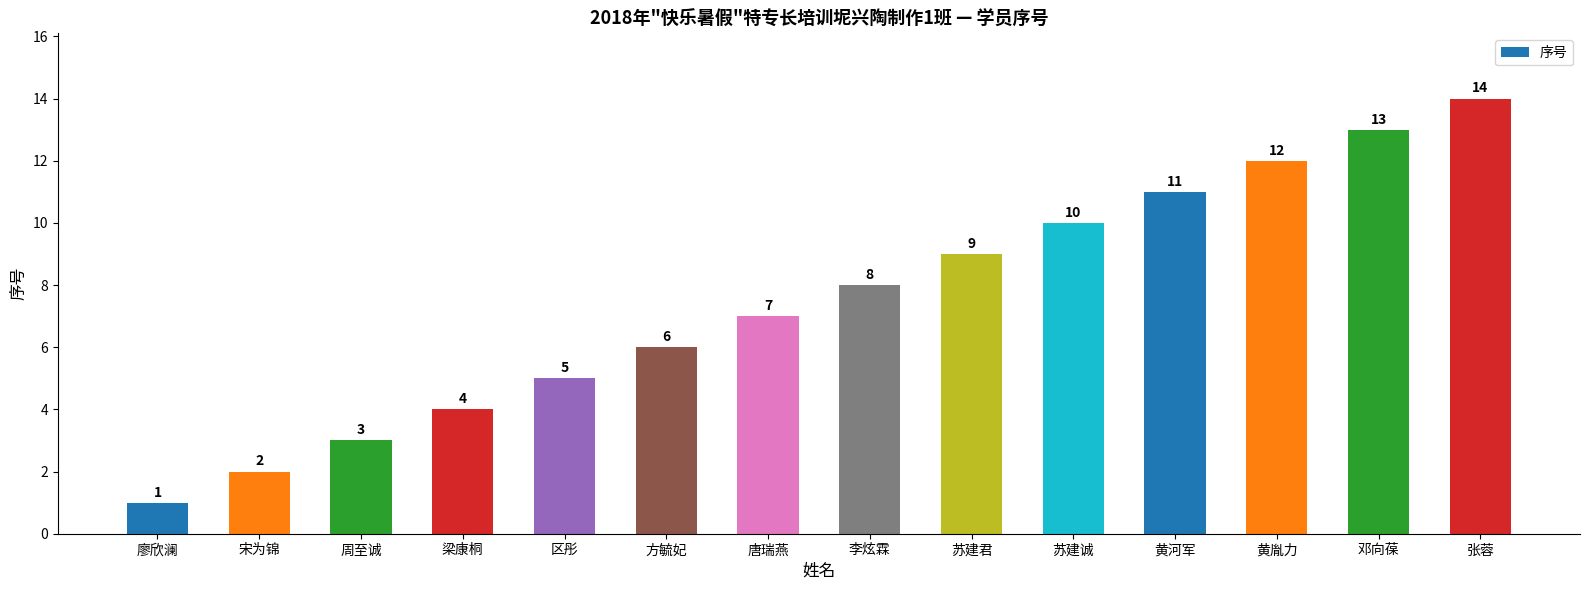

At which label is the value closest to 7?

唐瑞燕